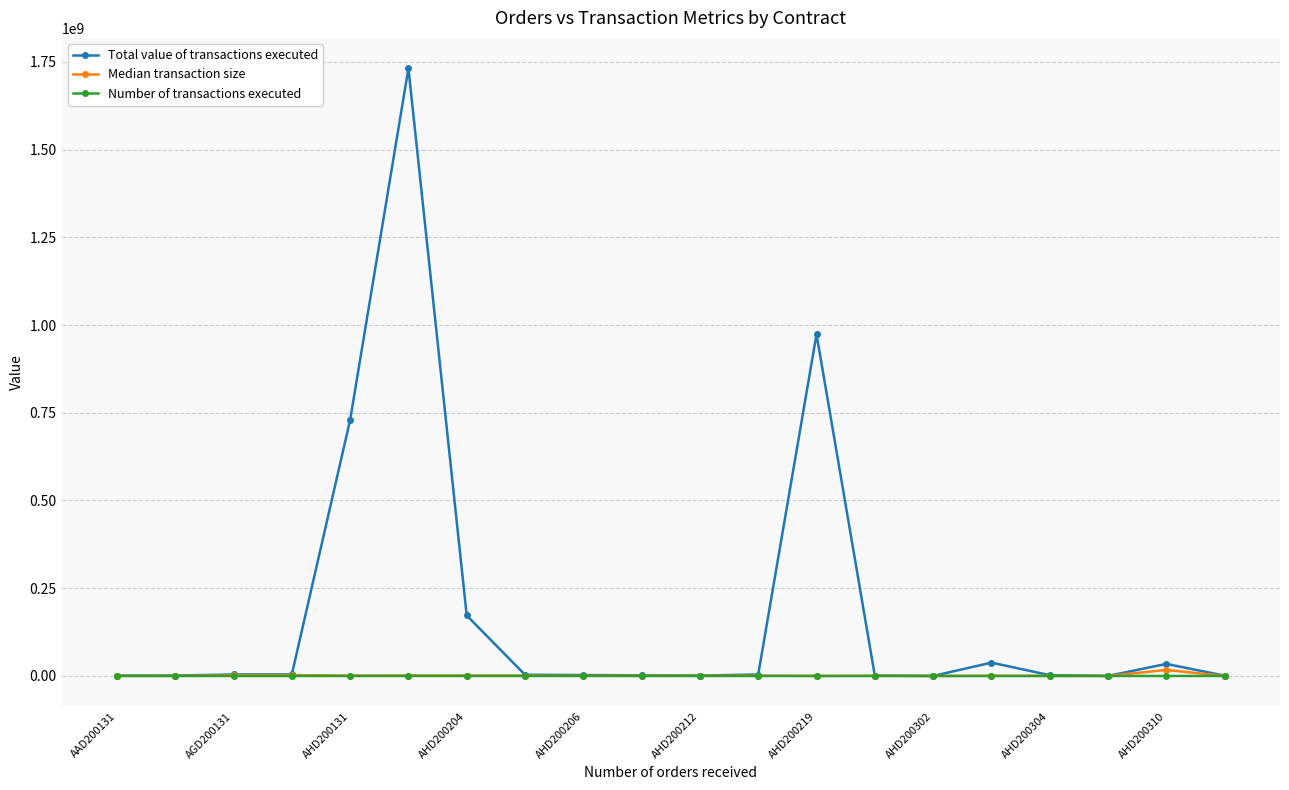

Is this an area chart (filled region under the line)?

No